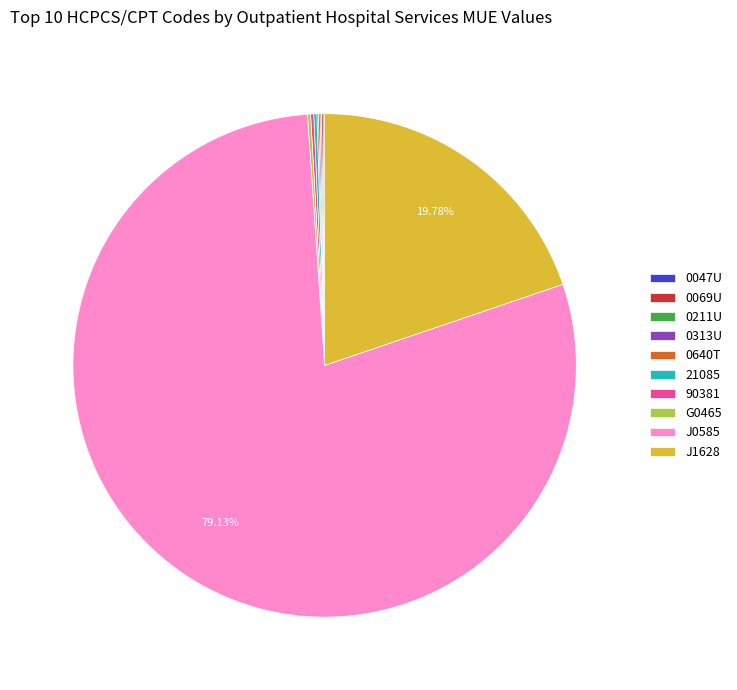

Does J0585 represent more than half of the total?

Yes